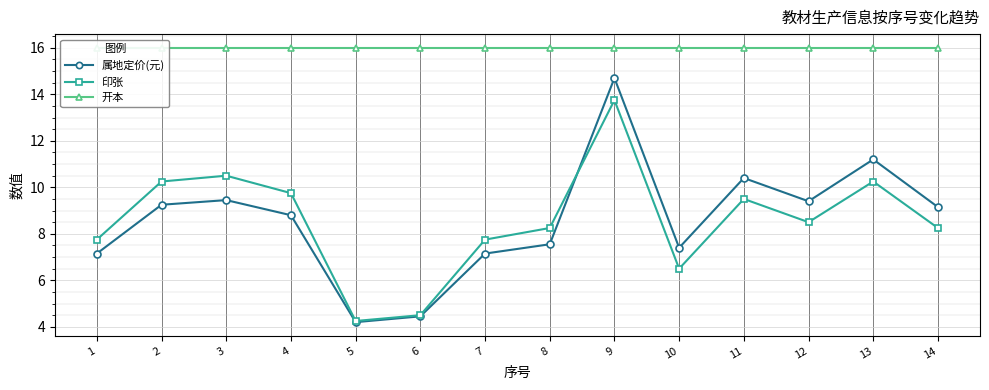

Rank the categories by 属地定价(元) value from lowest to highest.

5, 6, 1, 7, 10, 8, 4, 14, 2, 12, 3, 11, 13, 9